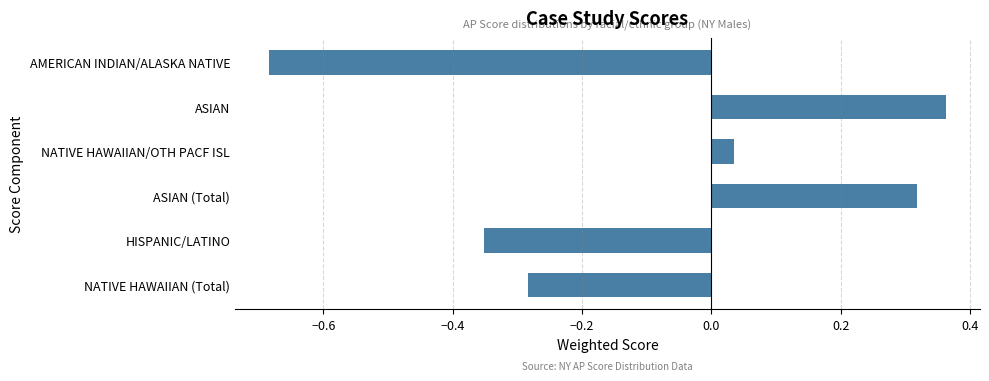

What is the label of the 5th bar from the bottom?

ASIAN